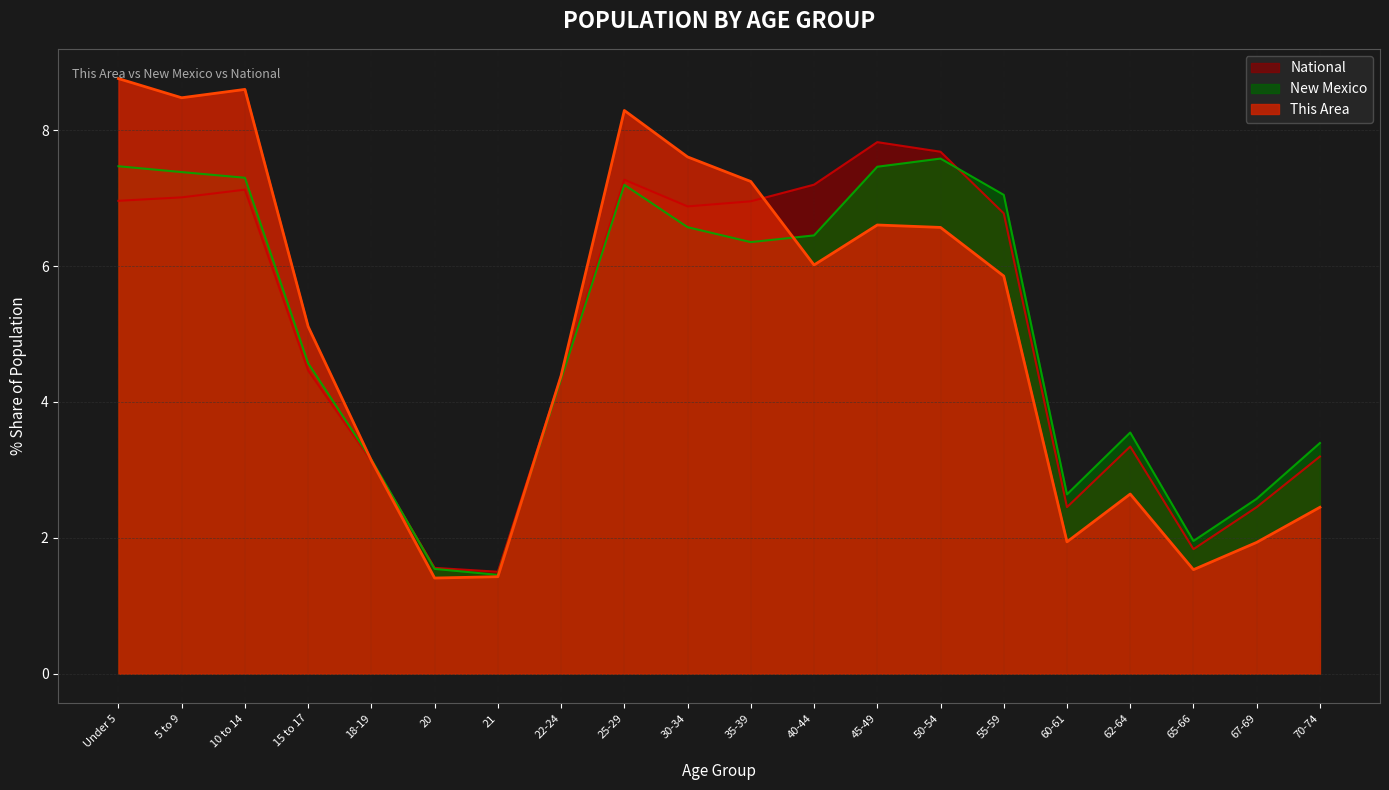

How many times do National and This Area cross each other?

3